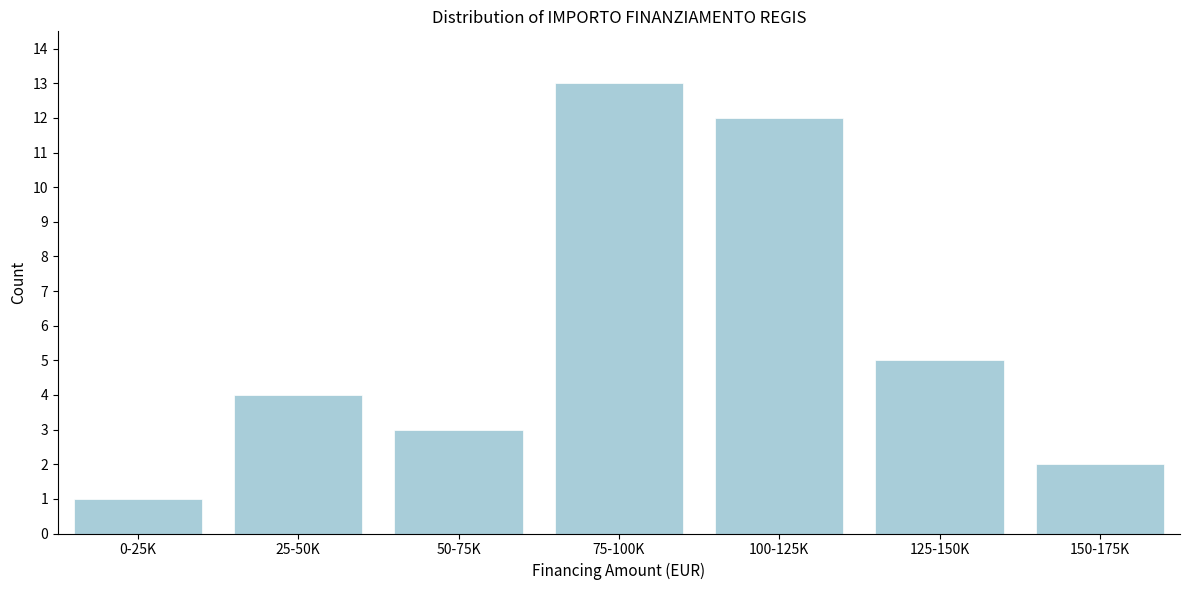

Reading left to right, what are all the values shown in this chart?

1	4	3	13	12	5	2